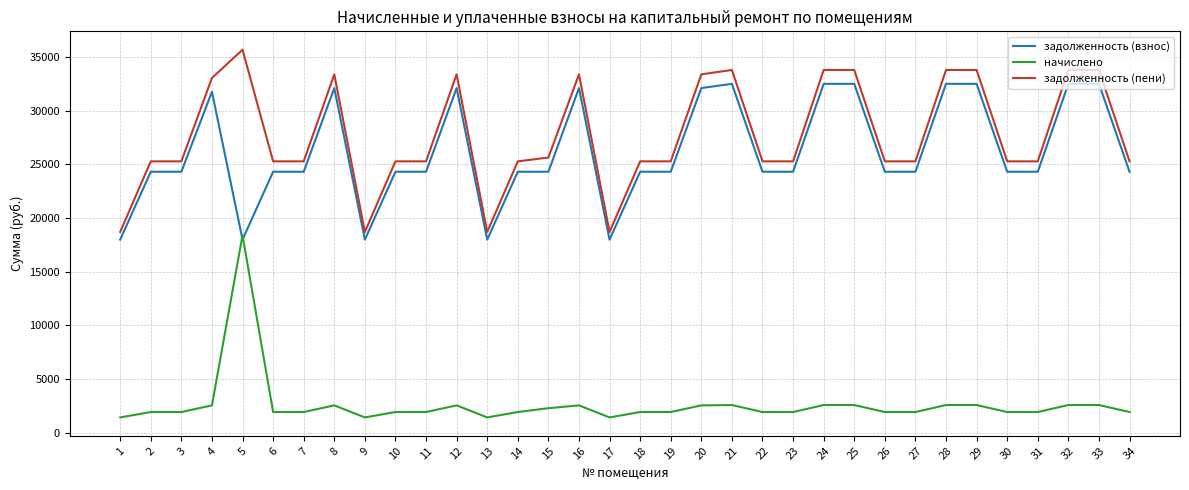

What is the spread (max minus min) of values at 32?

31219.3